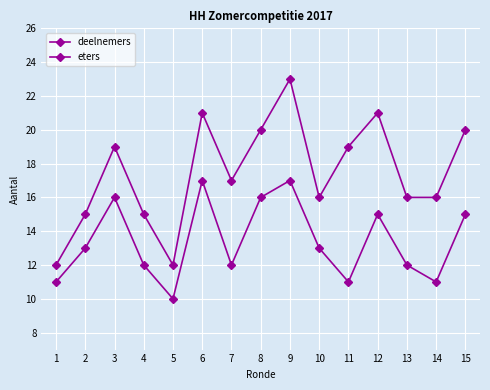

True or false: eters and deelnemers intersect in this chart.

False